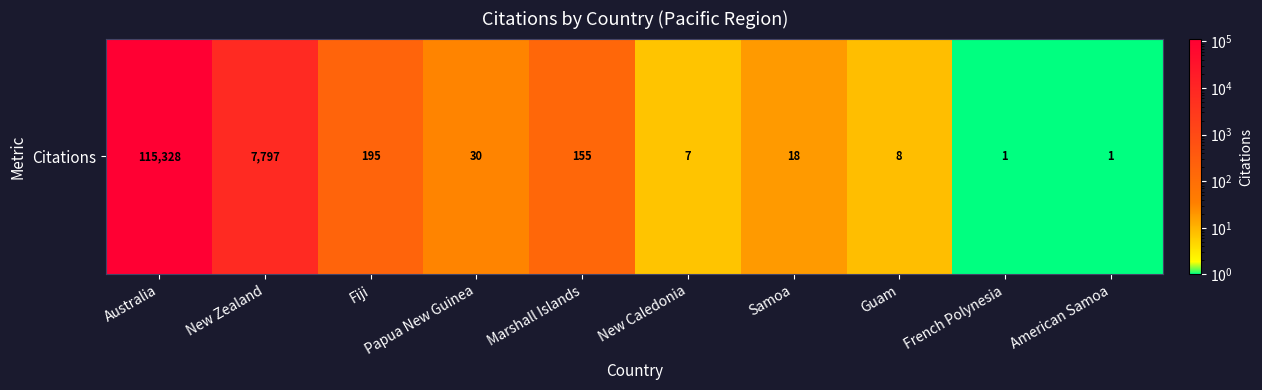

What is the difference between the second highest and minimum values?

7796